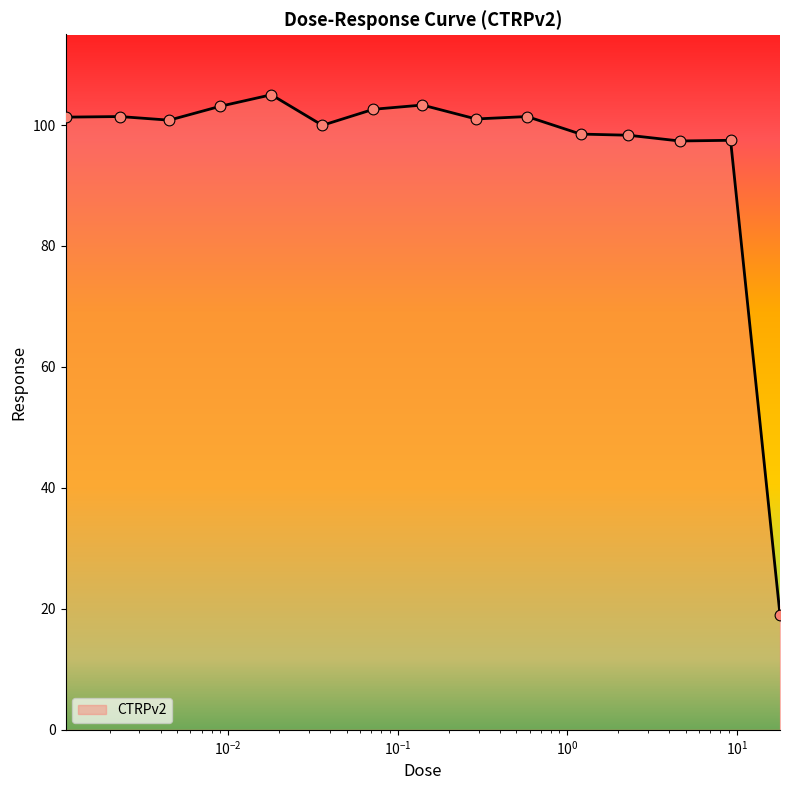

What is the difference between the maximum and minimum values?

86.0